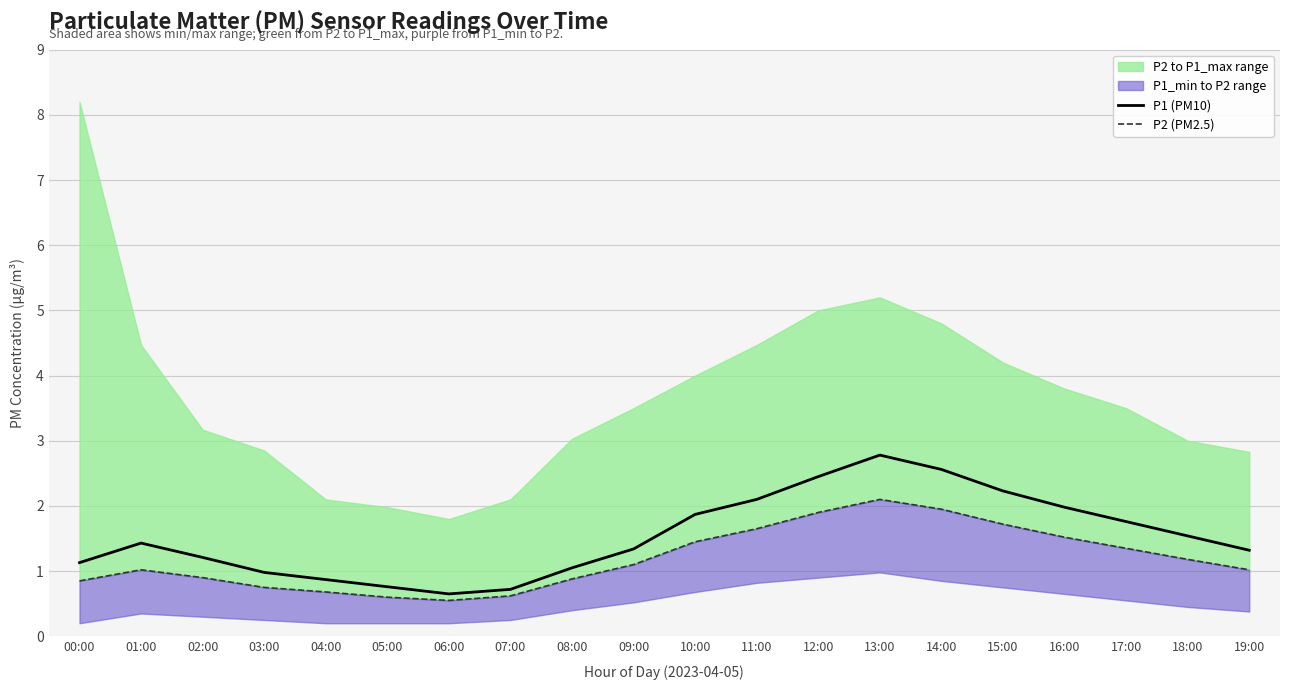

What is the difference between the maximum and minimum values in the P1 (PM10) series?

2.1